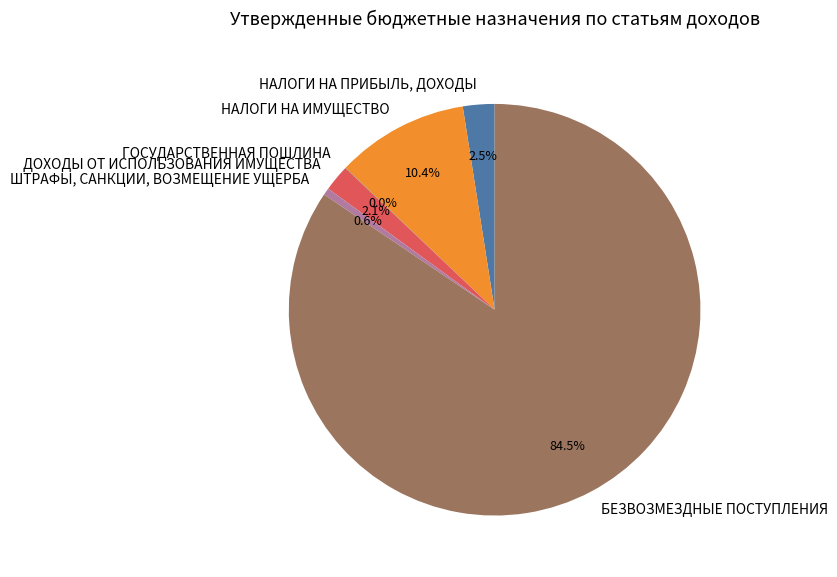

Which slice represents more than half of the pie?

БЕЗВОЗМЕЗДНЫЕ ПОСТУПЛЕНИЯ